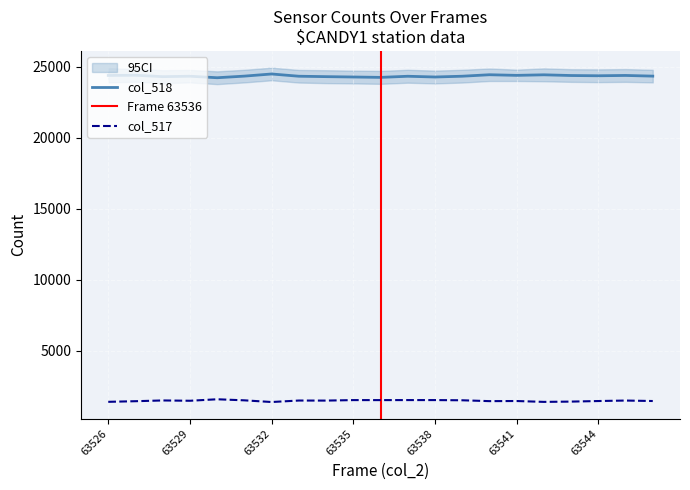

What is the approximate value of col_517 at 63527?

1462